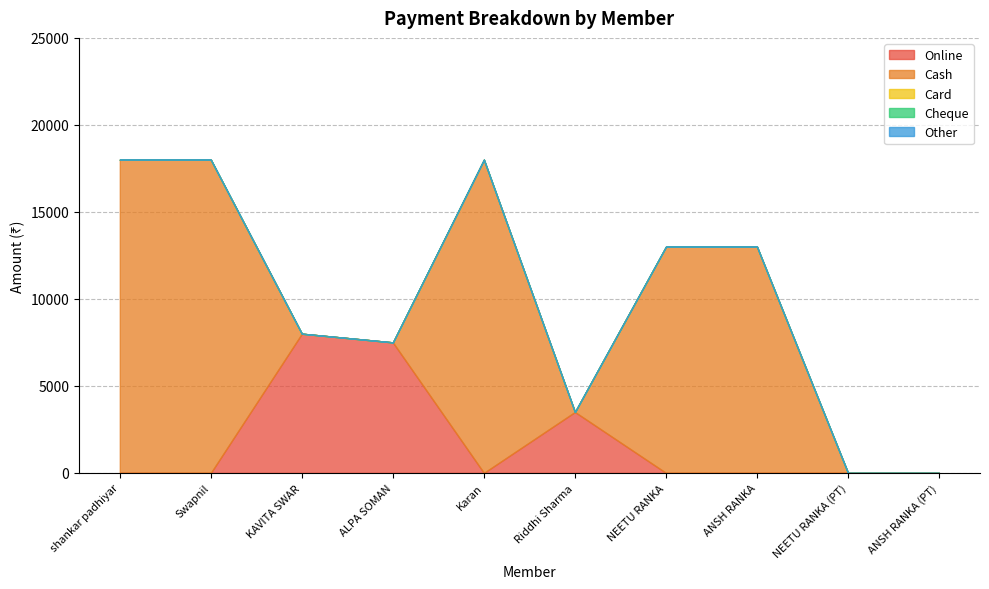

Which series has the largest total across all categories?

Cash